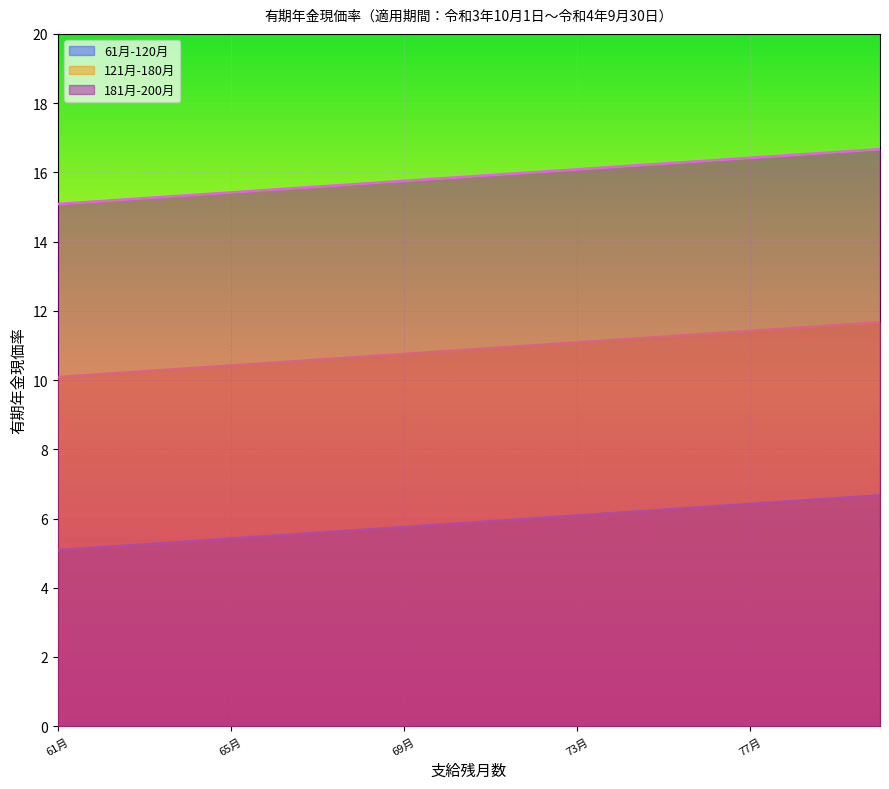

At 78月, list the series in order from smallest to largest.

61月-120月, 121月-180月, 181月-200月